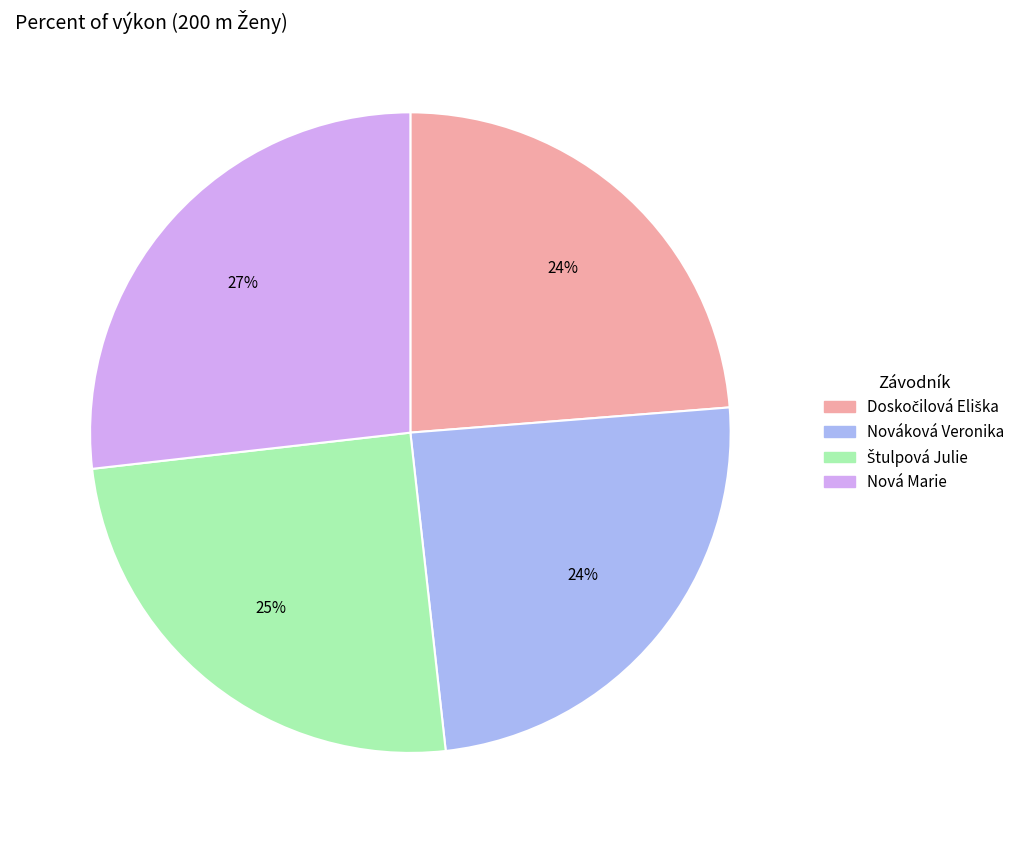

Is there any slice that represents more than half of the pie?

No